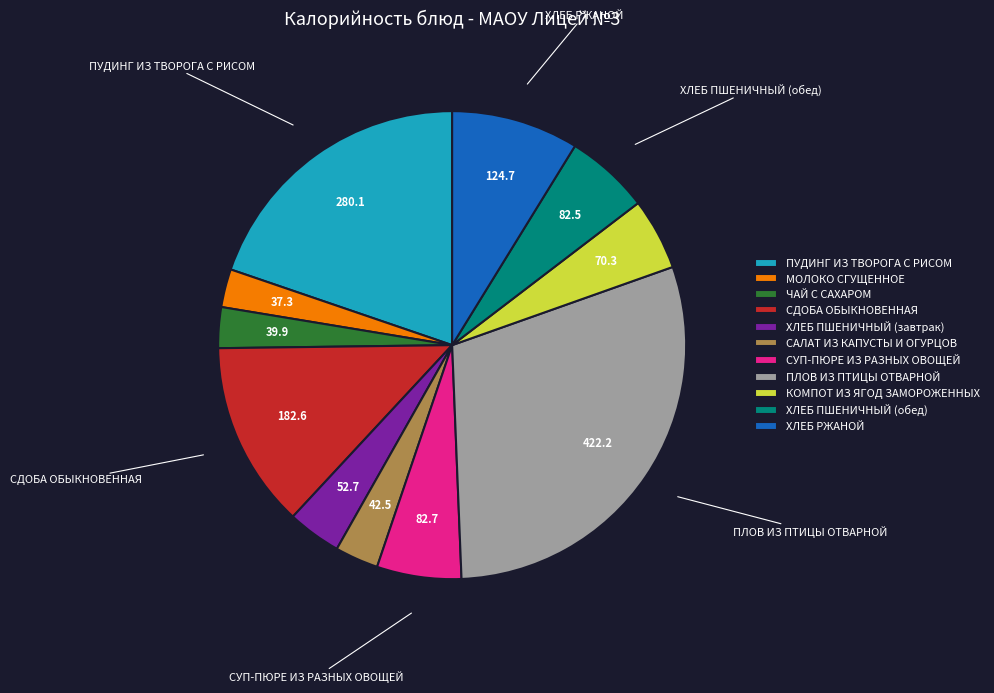

Combined, do СУП-ПЮРЕ ИЗ РАЗНЫХ ОВОЩЕЙ and САЛАТ ИЗ КАПУСТЫ И ОГУРЦОВ account for over 50%?

No